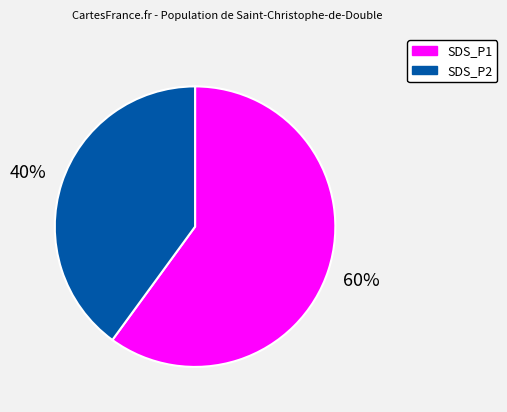

Which category has the smallest portion of the pie?

SDS_P2